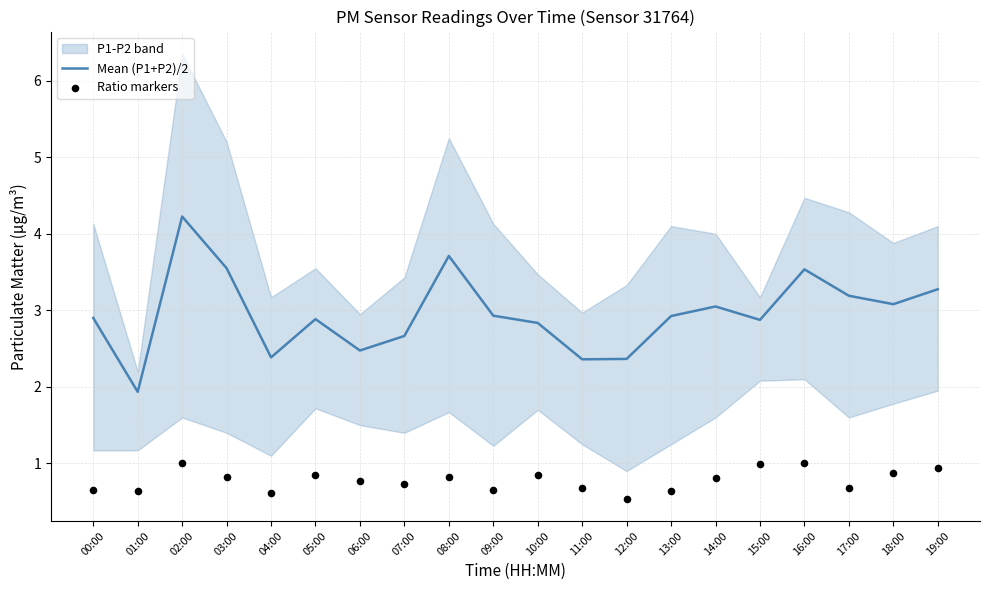

At which category is the sum across all series the highest?

02:00